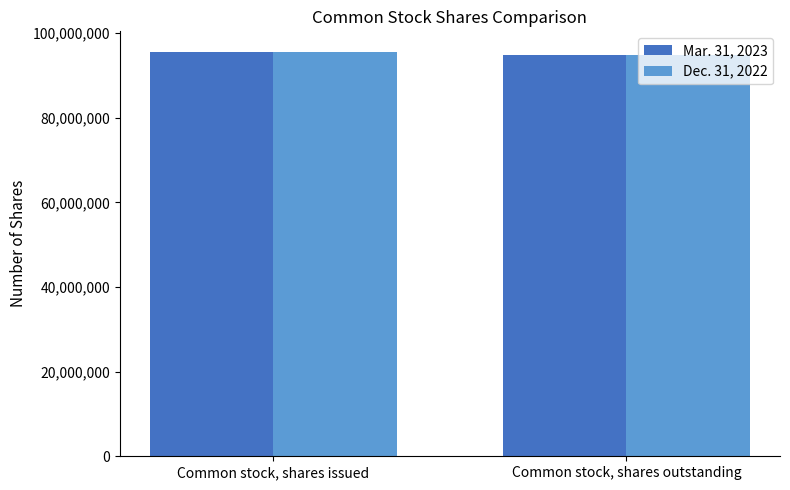

Is it true that Mar. 31, 2023 equals 59130639 at Common stock, shares outstanding?

False